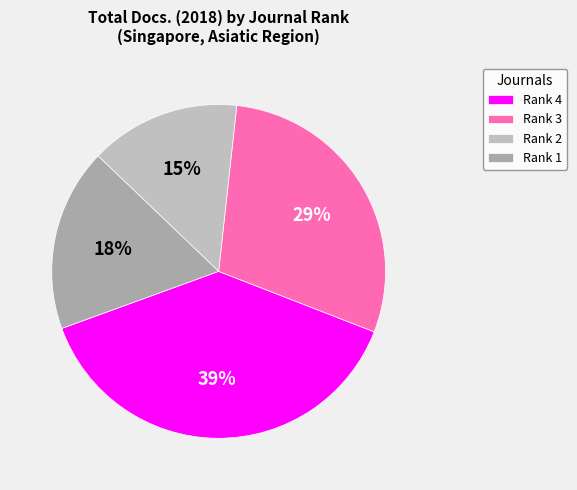

Count the number of slices in the pie.

4